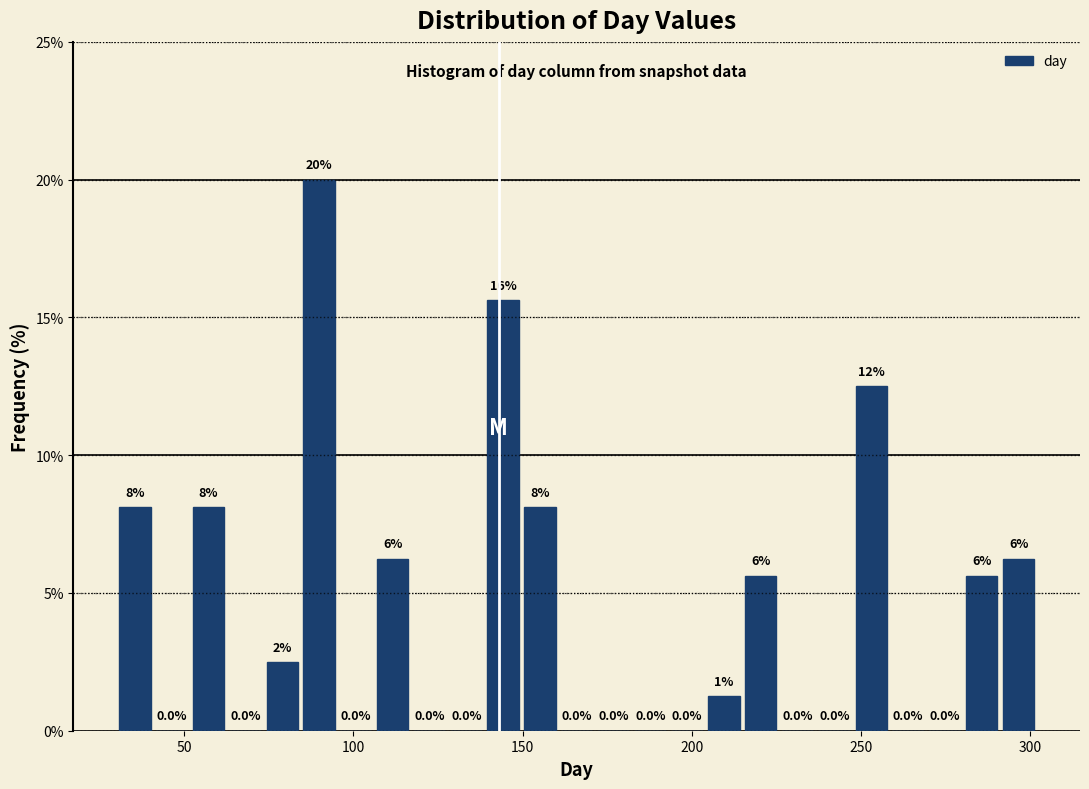

Read against the x-axis, roughly where is the centre of the tallest bar?

90